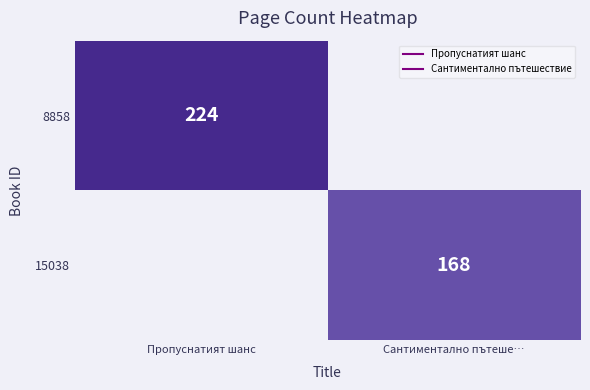

What is the total value across all series at Сантиментално пътеше…?

168